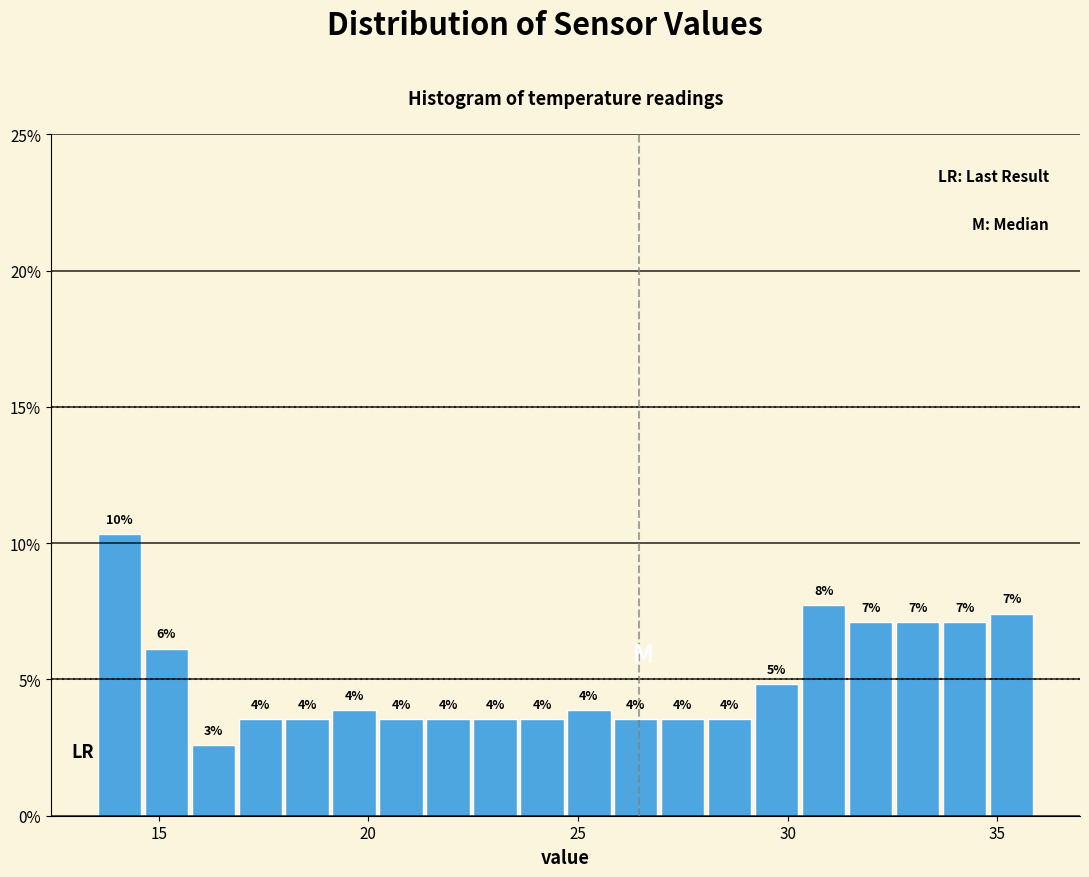

Read against the x-axis, roughly where is the centre of the tallest bar?

14.0